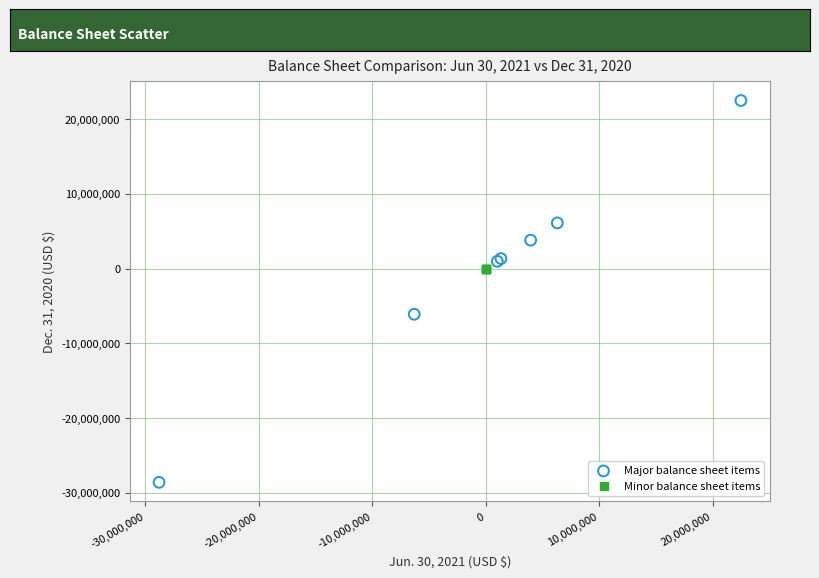

What are all the series names shown in the legend?

Major balance sheet items, Minor balance sheet items